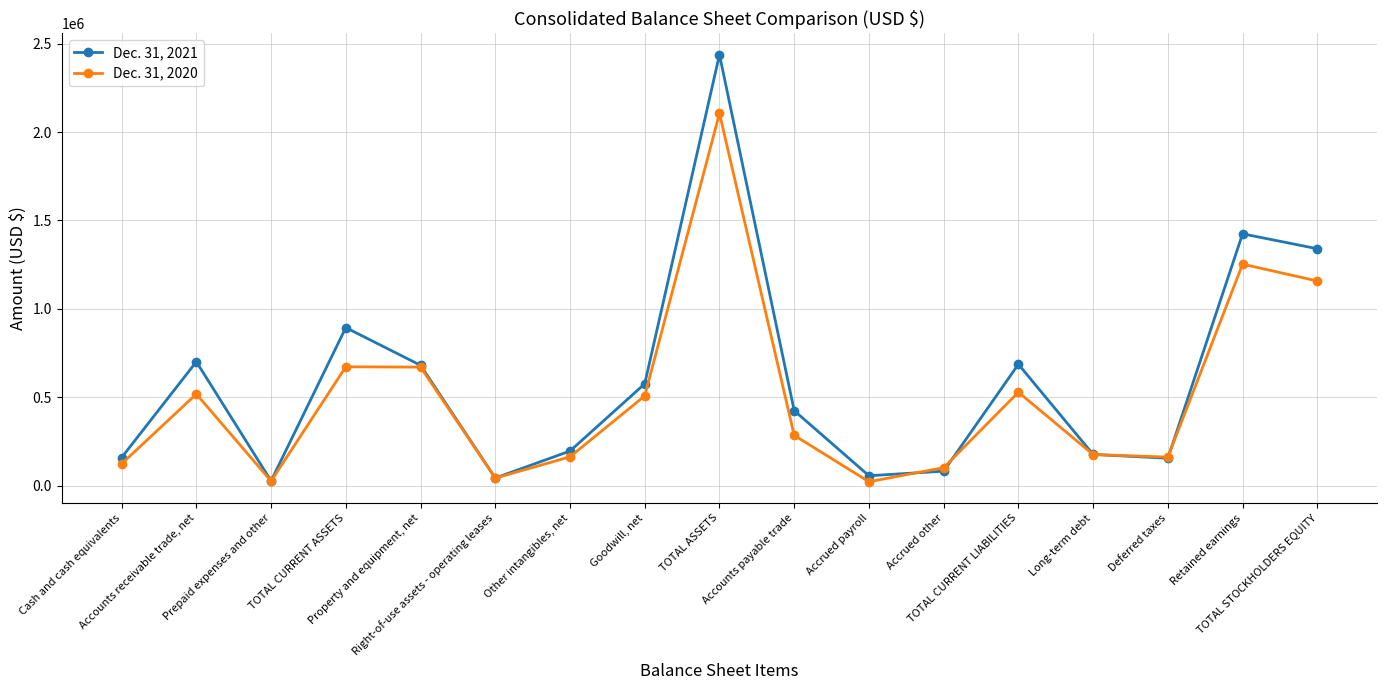

List the series in order of their overall mean, lowest first.

Dec. 31, 2020, Dec. 31, 2021